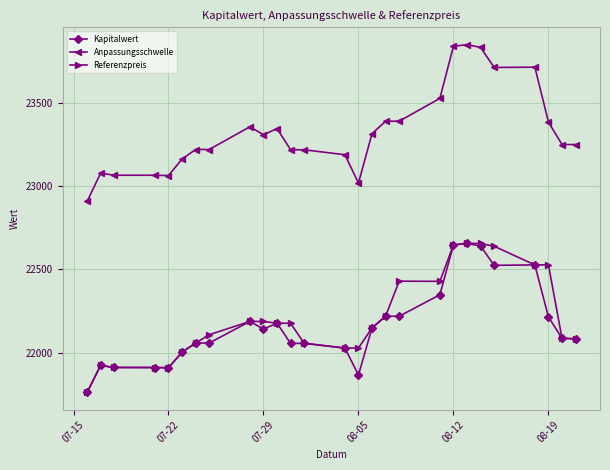

What is the value of the Kapitalwert point at the 16th from the left?

22149.3